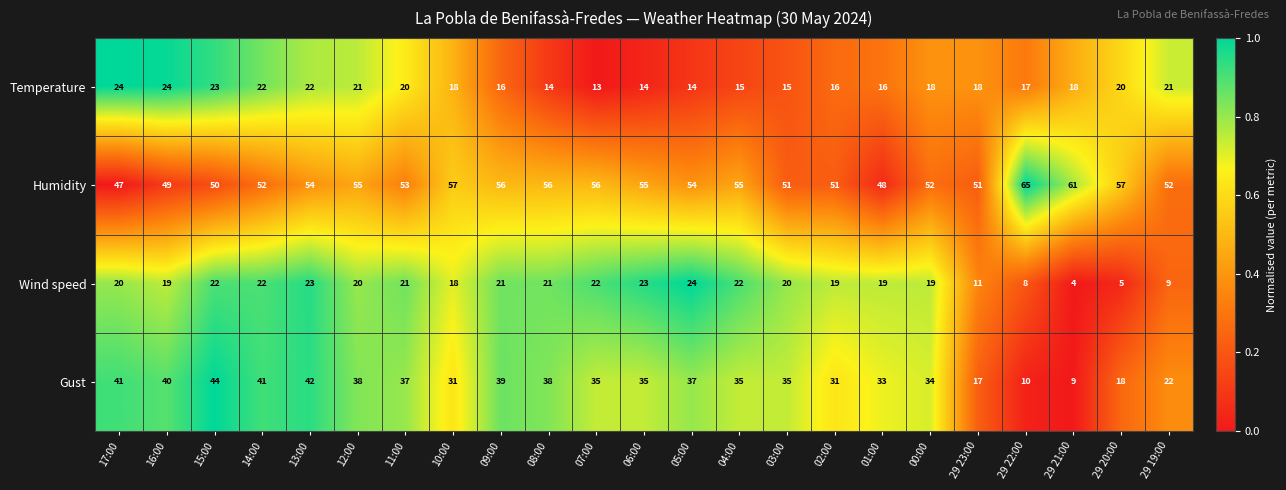

What is the minimum value for Gust?

9